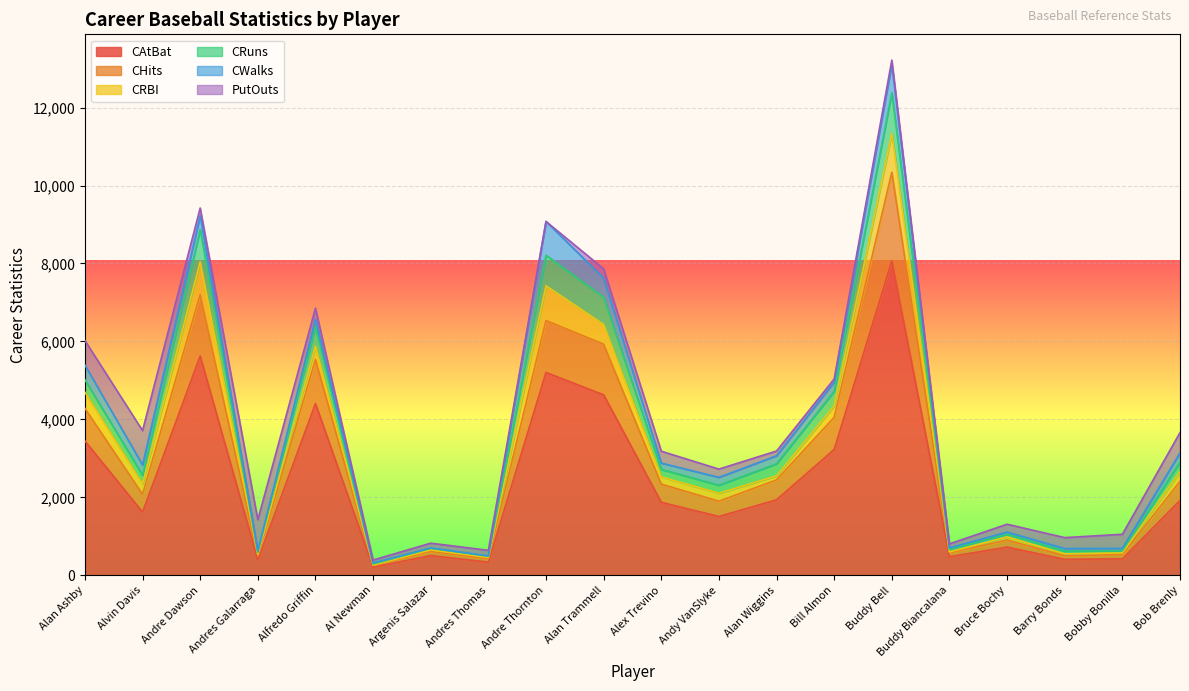

The value of CAtBat at Barry Bonds is 413. True or false?

True